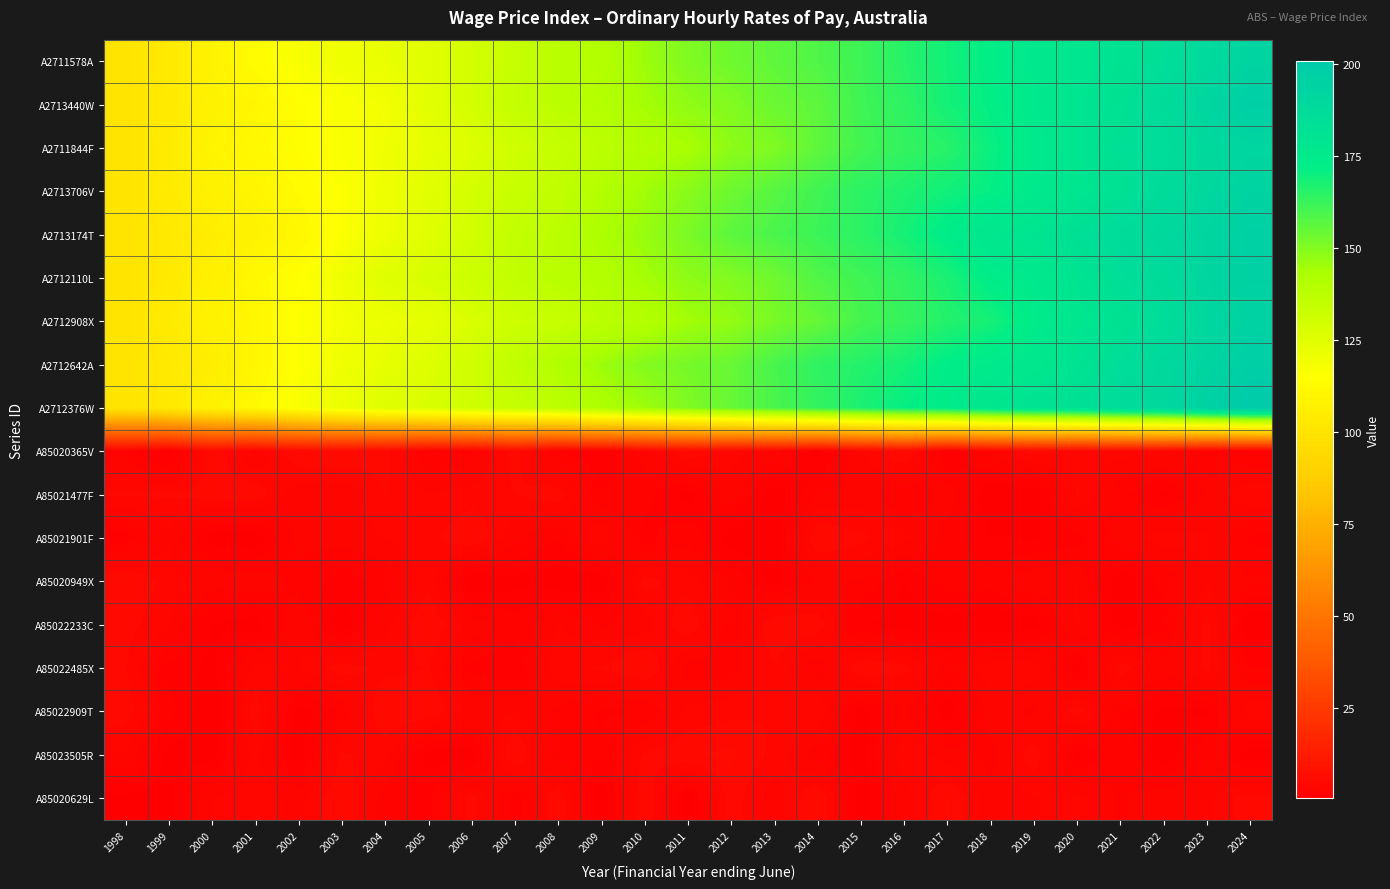

Which label corresponds to the largest value in the chart?

2024